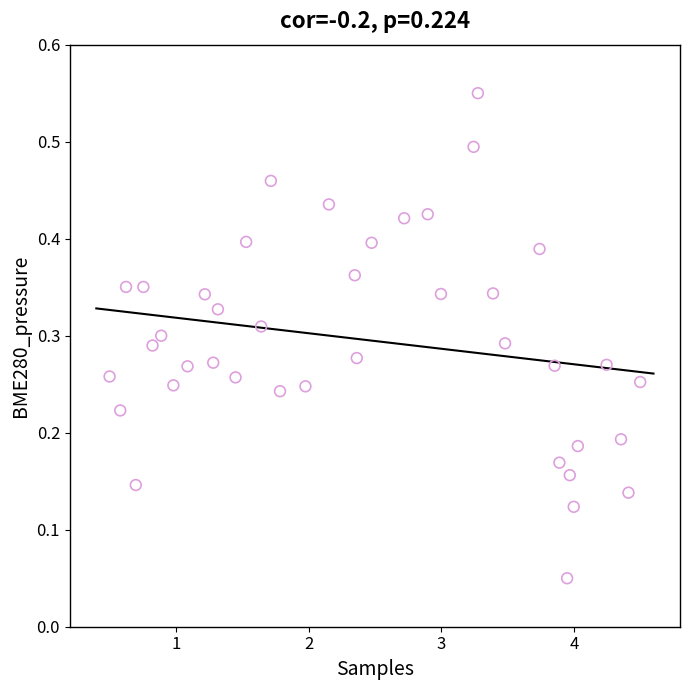

What is the range of X values (max minus min)?

4.0